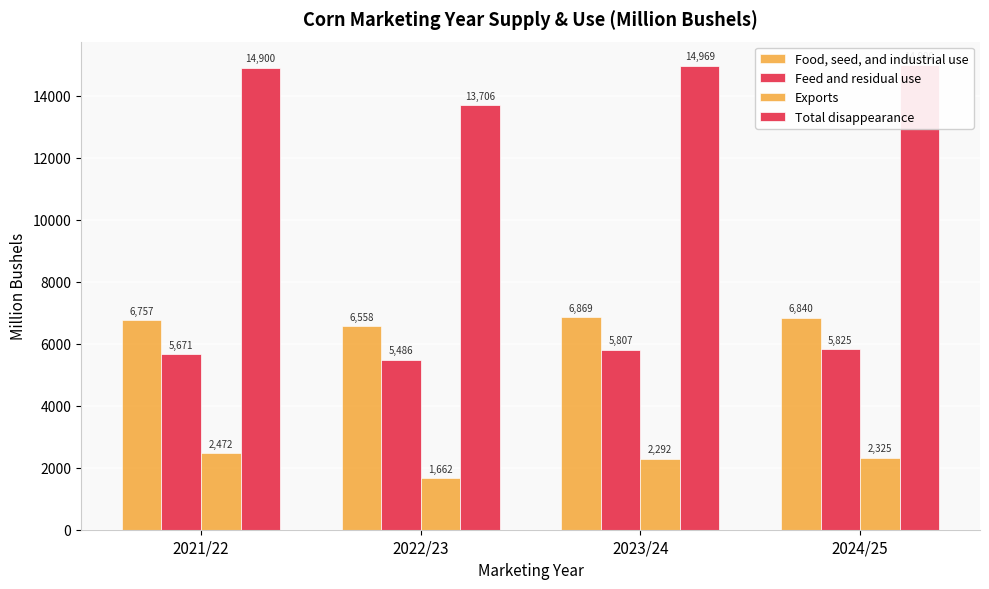

How many values in the Food, seed, and industrial use series are below 6840?

2